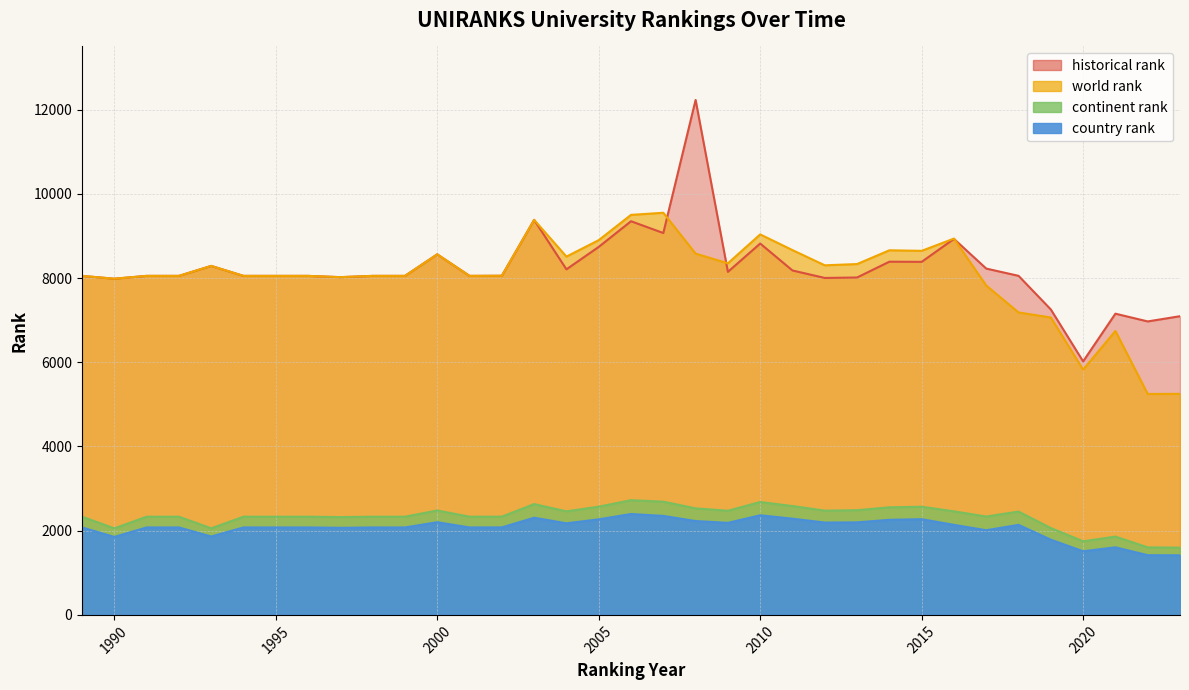

What is the minimum value for country rank?

1415.0